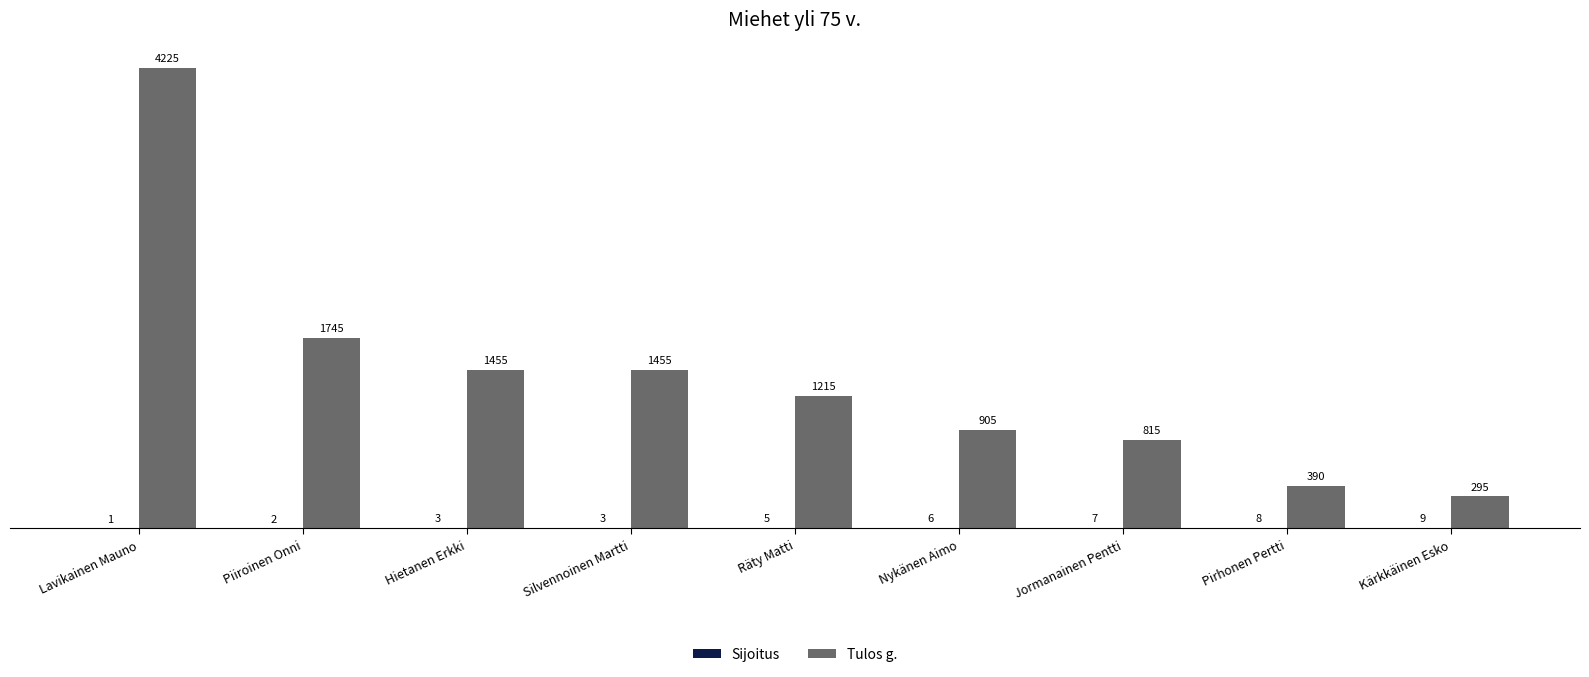

The Tulos g. series shows 1920 at Hietanen Erkki. True or false?

False